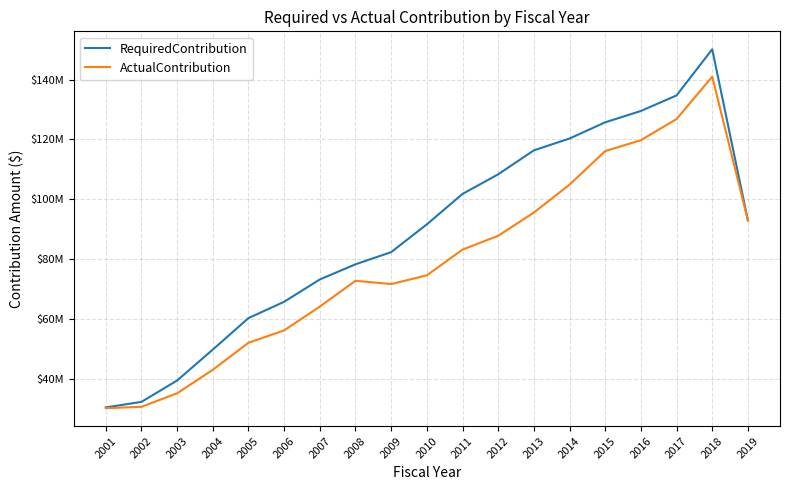

What is the maximum value for ActualContribution?

140974199.5